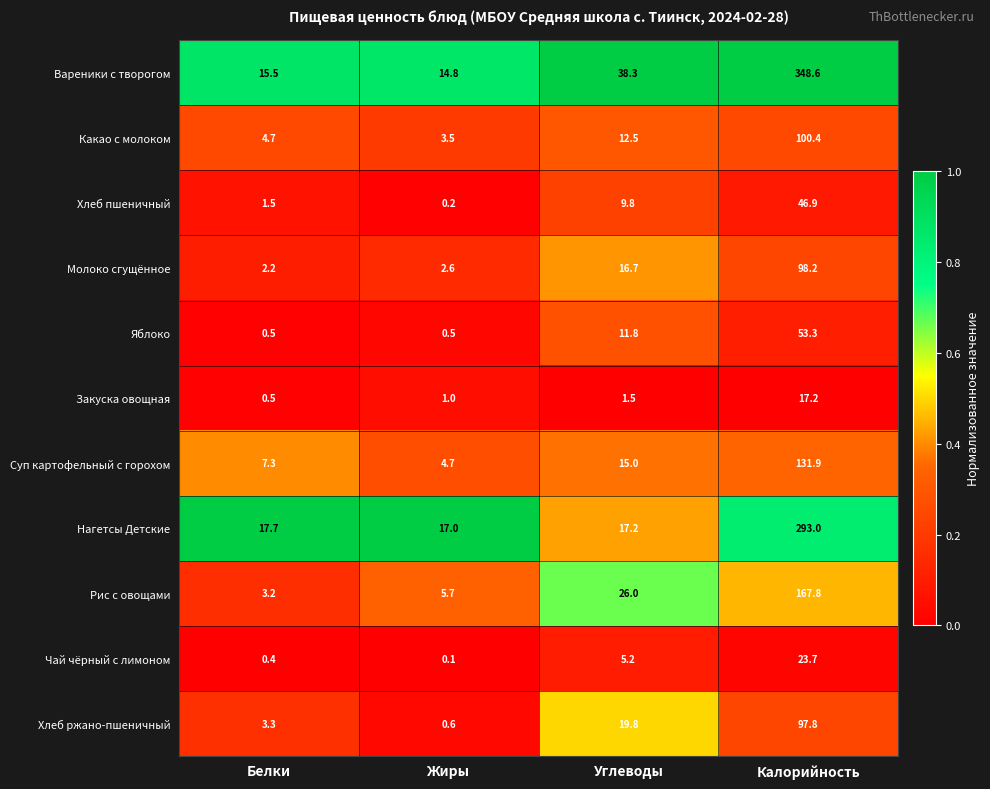

What is the sum of the Вареники с творогом values at Белки and Жиры?

30.3